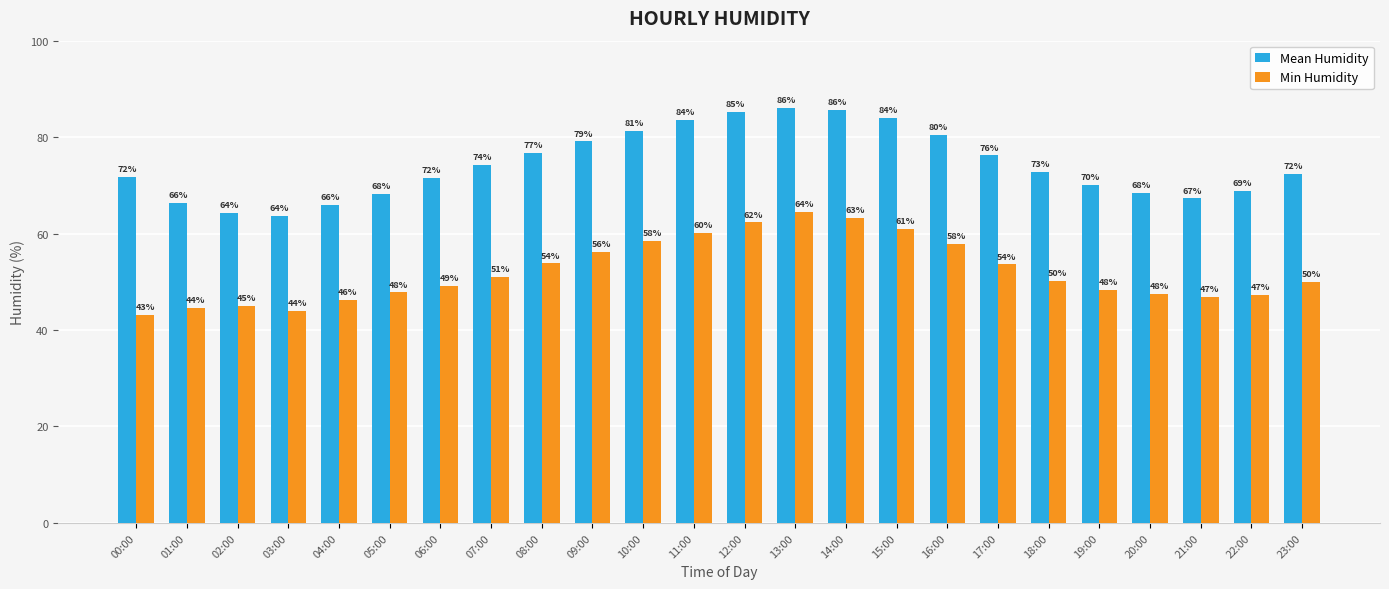

What position from the left is 03:00?

4